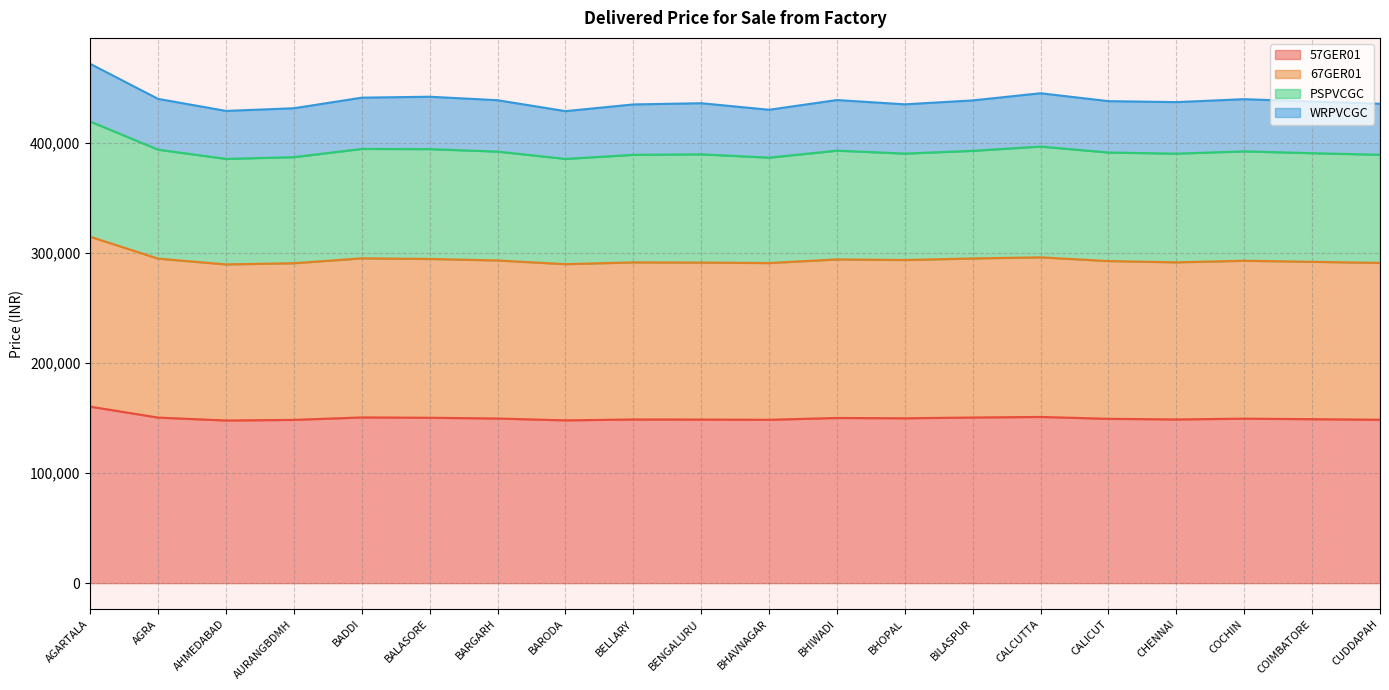

How many interior local peaks does the 67GER01 series have?

5